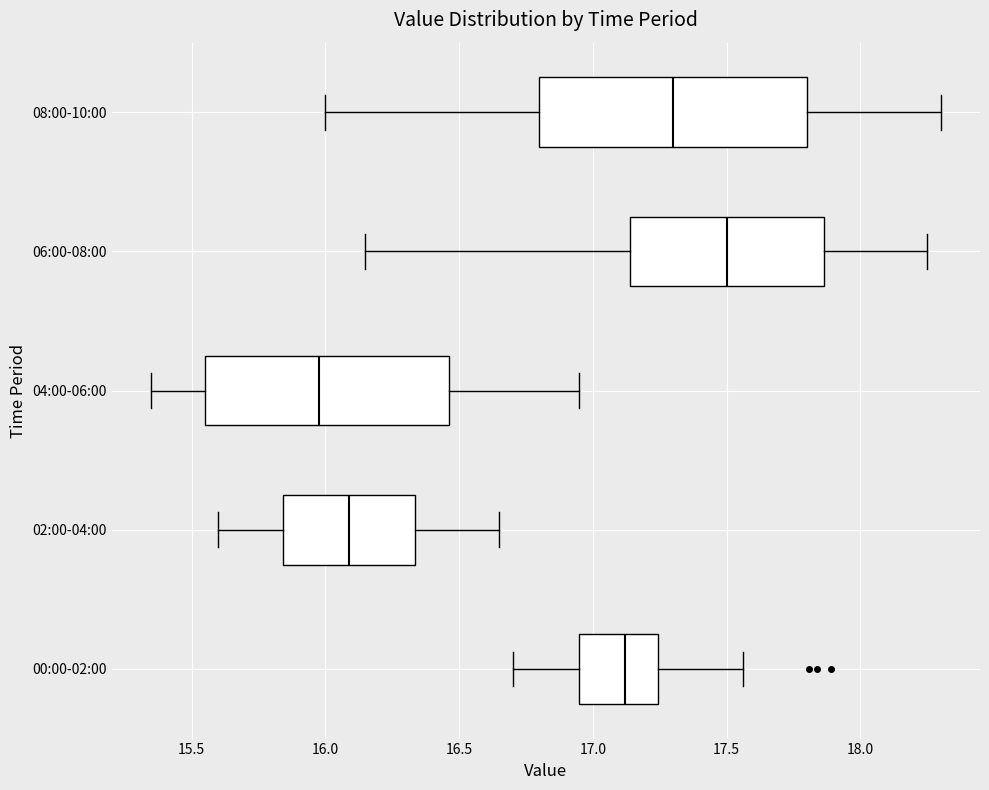

Reading bottom to top, transcribe this box plot: for each box, give where its median line is, the range the box spans, and where its two whiskers end, as read against the x-axis. The values are not printed on the chart, so give them approximately, as read against the axis.

00:00-02:00: median 17.10, box 16.95 to 17.25, whiskers 16.70 to 17.55
02:00-04:00: median 16.10, box 15.85 to 16.35, whiskers 15.60 to 16.65
04:00-06:00: median 16.00, box 15.55 to 16.45, whiskers 15.35 to 16.95
06:00-08:00: median 17.50, box 17.15 to 17.85, whiskers 16.15 to 18.25
08:00-10:00: median 17.30, box 16.80 to 17.80, whiskers 16.00 to 18.30